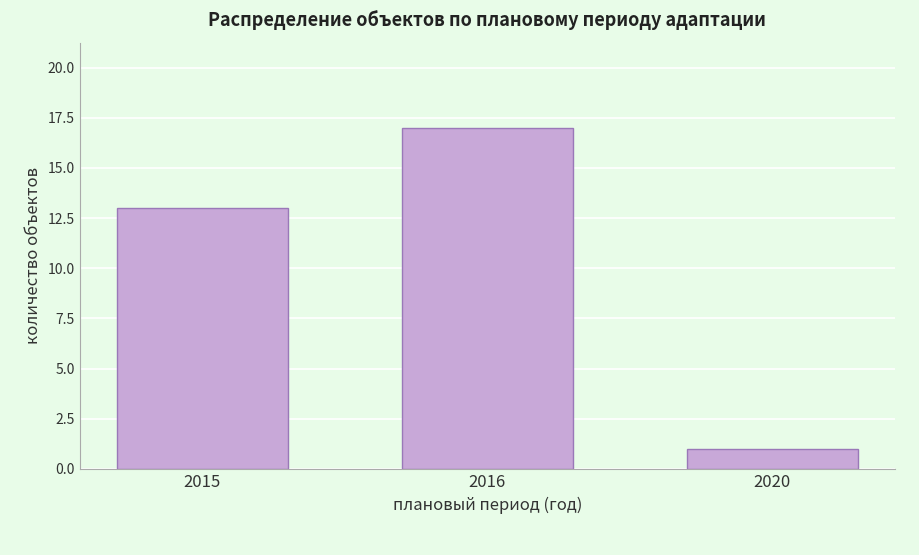

Reading left to right, extract all data points from this chart.

2015=13	2016=17	2020=1